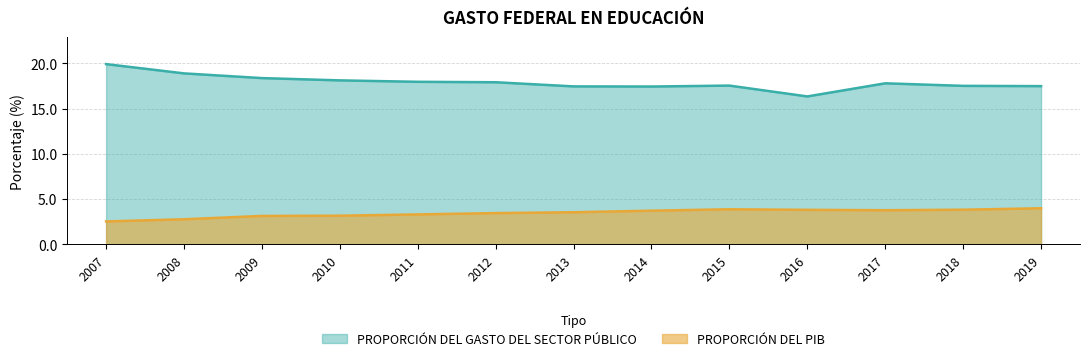

Reading left to right, what are all the values shown in this chart?

PROPORCIÓN DEL GASTO DEL SECTOR PÚBLICO: 2007=19.9	2008=18.9	2009=18.4	2010=18.1	2011=18.0	2012=17.9	2013=17.5	2014=17.4	2015=17.5	2016=16.3	2017=17.8	2018=17.5	2019=17.5
PROPORCIÓN DEL PIB: 2007=2.5	2008=2.8	2009=3.1	2010=3.2	2011=3.3	2012=3.5	2013=3.6	2014=3.7	2015=3.9	2016=3.8	2017=3.8	2018=3.8	2019=4.0